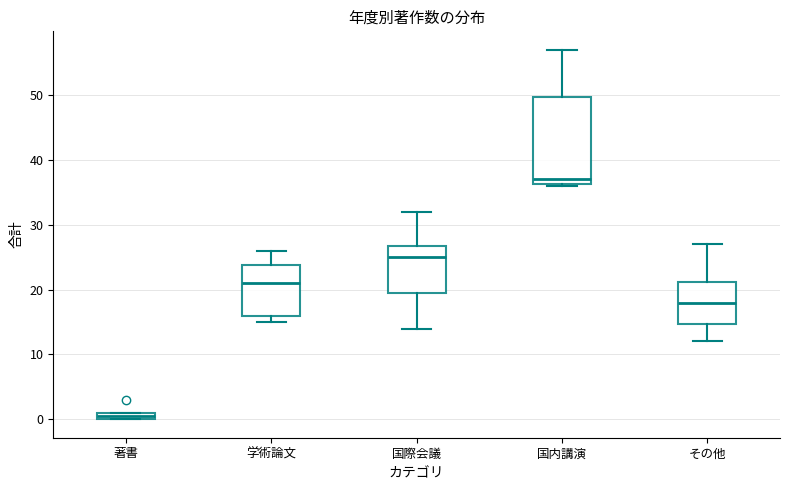

Comparing the boxes themselves (not the whiskers), which one is the tallest?

国内講演